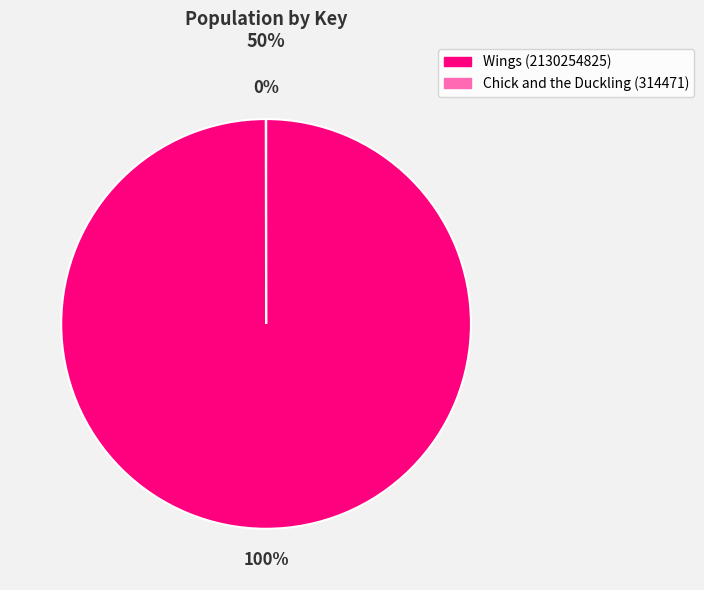

To the nearest percent, what is the difference between the largest and smallest slice percentages?

100%